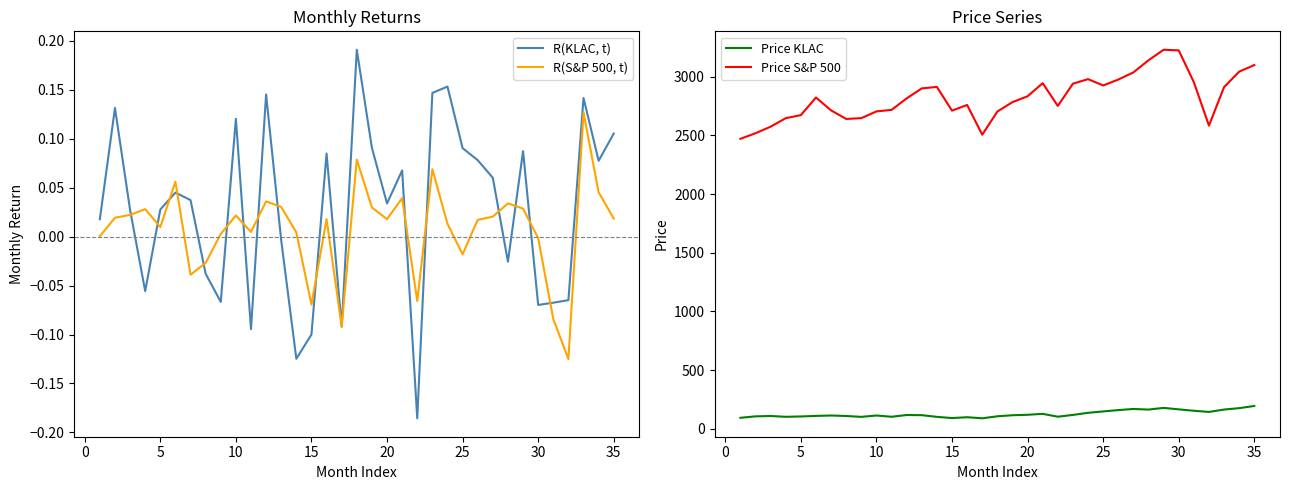

What is the maximum value shown in the chart?

3230.8